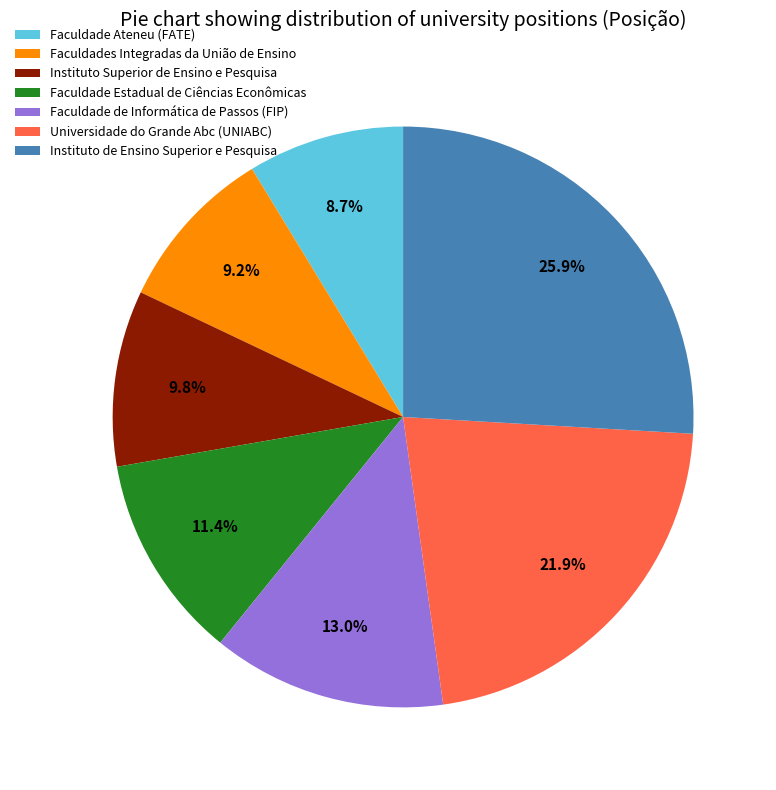

Does Faculdade Estadual de Ciências Econômicas represent more than half of the total?

No